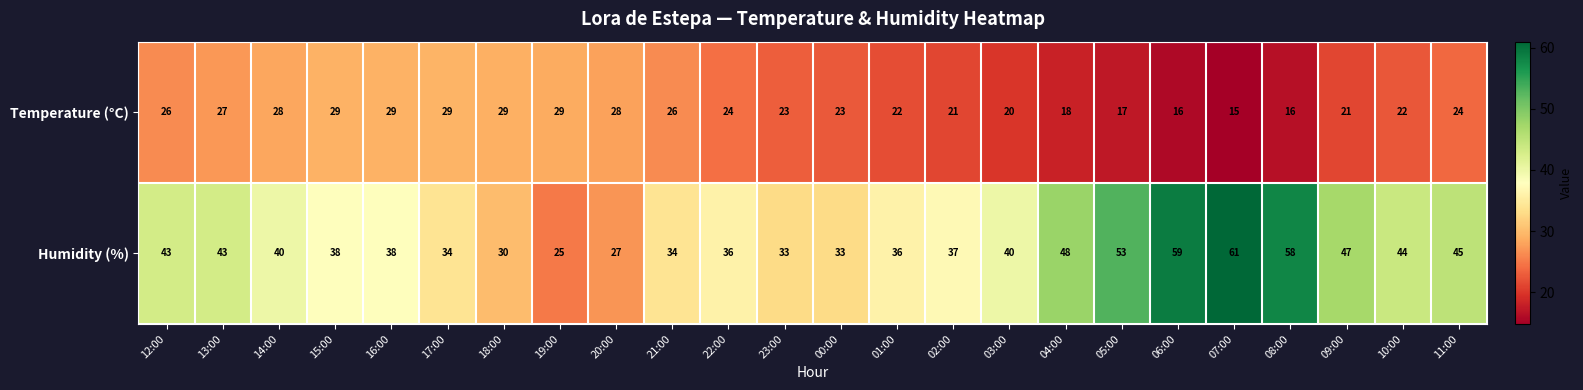

Count the number of categories in the chart.

24